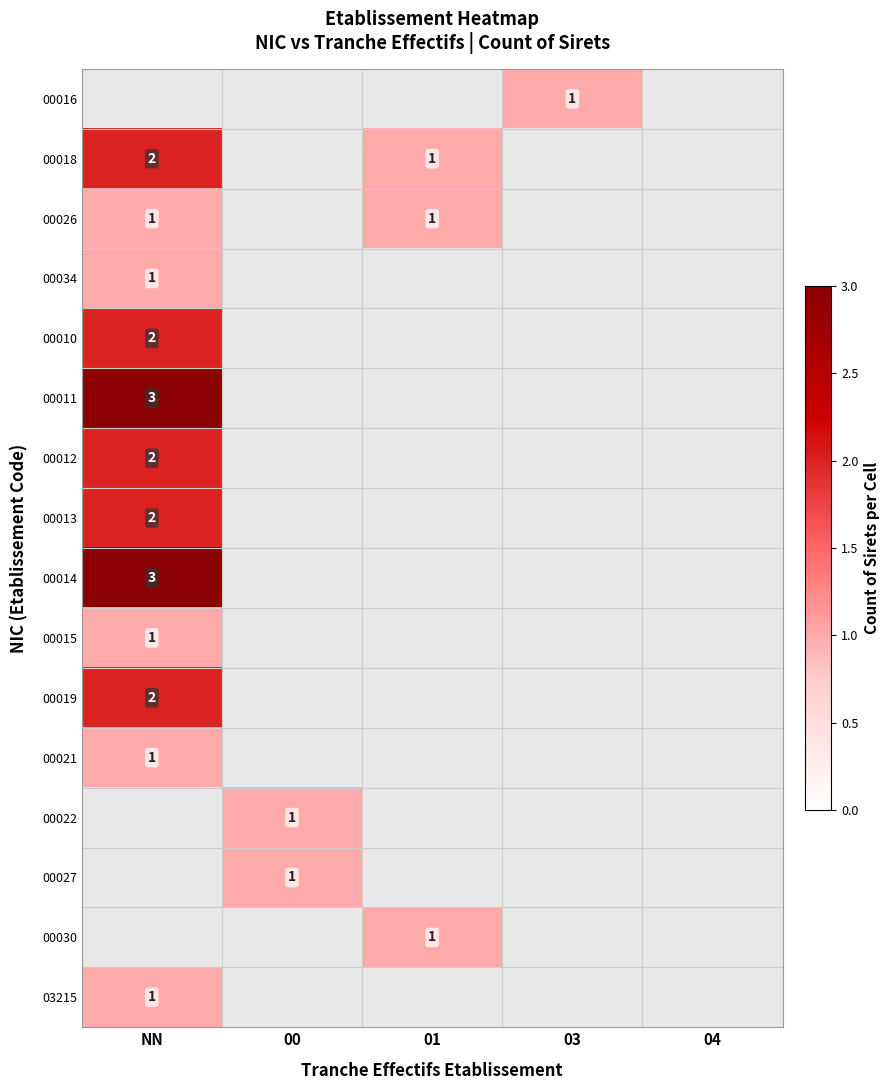

True or false: 00011 has a value of 4 at NN.

False